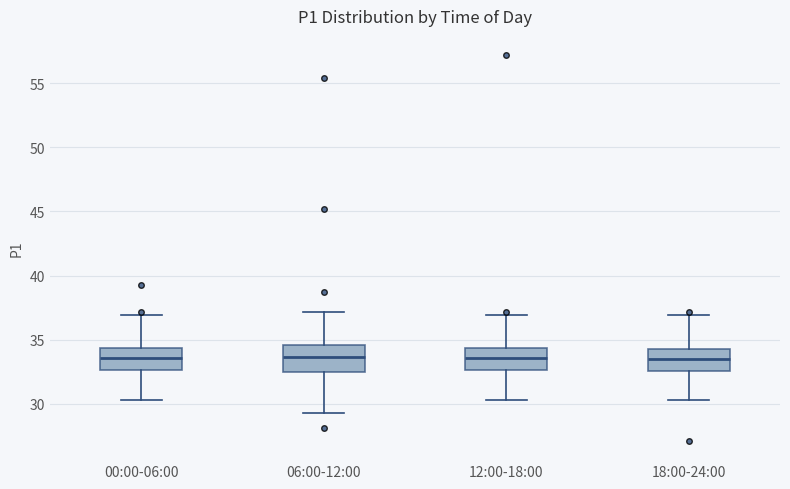

Reading left to right, read every box against the y-axis: the position of its median line, the range the box covers, and the ends of its whiskers. The values are not printed on the chart, so give them approximately, as read against the axis.

00:00-06:00: median 33.5, box 32.5 to 34.5, whiskers 30.5 to 37.0
06:00-12:00: median 33.5, box 32.5 to 34.5, whiskers 29.5 to 37.0
12:00-18:00: median 33.5, box 32.5 to 34.5, whiskers 30.5 to 37.0
18:00-24:00: median 33.5, box 32.5 to 34.5, whiskers 30.5 to 37.0